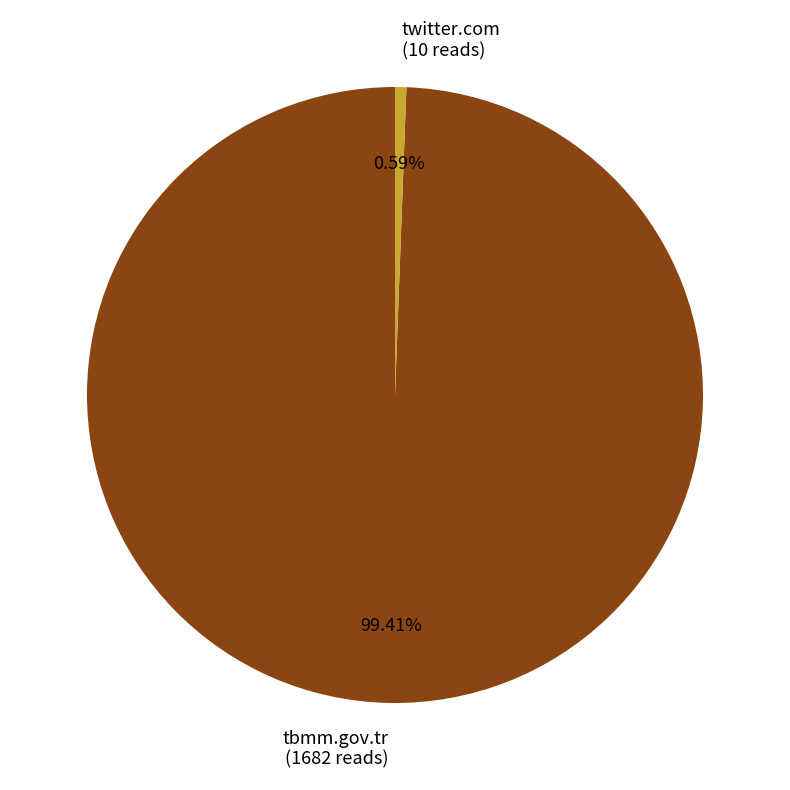

What portion of the pie excludes tbmm.gov.tr?

0.6%